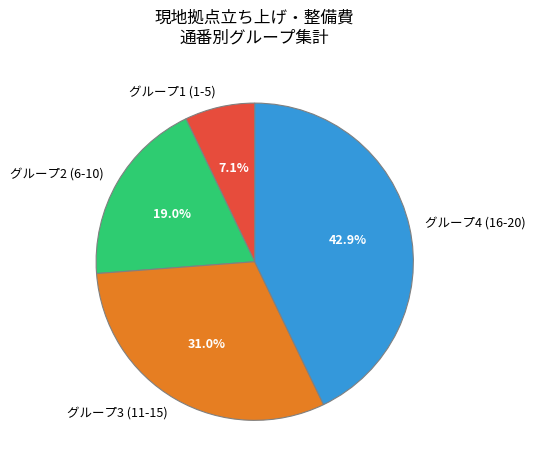

Combined, what portion of the pie is グループ1 (1-5) and グループ3 (11-15)?

38.1%